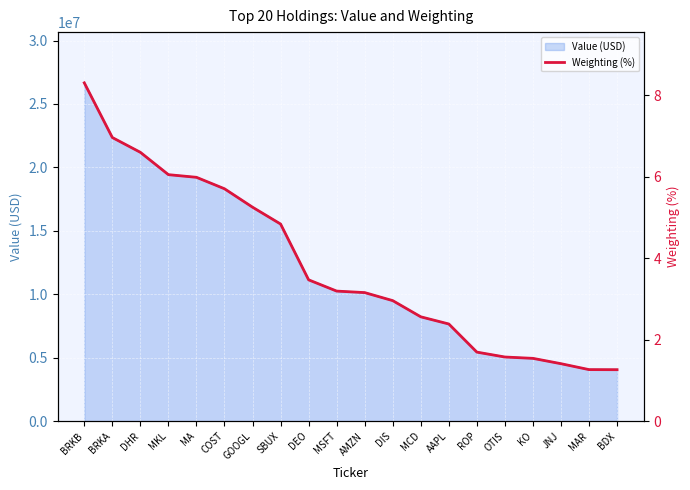

Reading left to right, transcribe all the data shown in this chart.

BRKB=8.3	BRKA=7.0	DHR=6.6	MKL=6.0	MA=6.0	COST=5.7	GOOGL=5.2	SBUX=4.8	DEO=3.5	MSFT=3.2	AMZN=3.2	DIS=3.0	MCD=2.6	AAPL=2.4	ROP=1.7	OTIS=1.6	KO=1.5	JNJ=1.4	MAR=1.3	BDX=1.3